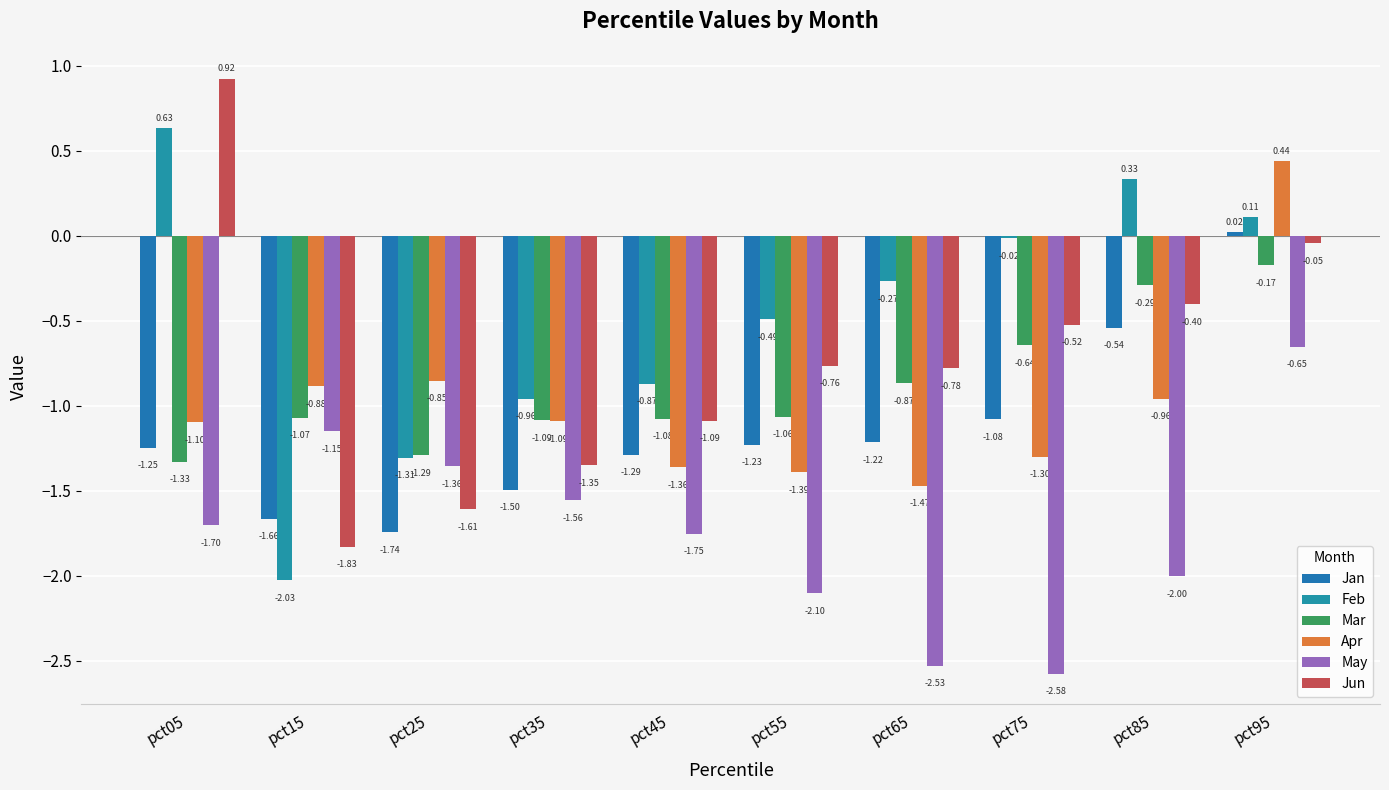

How many positive values does the Feb series have?

3